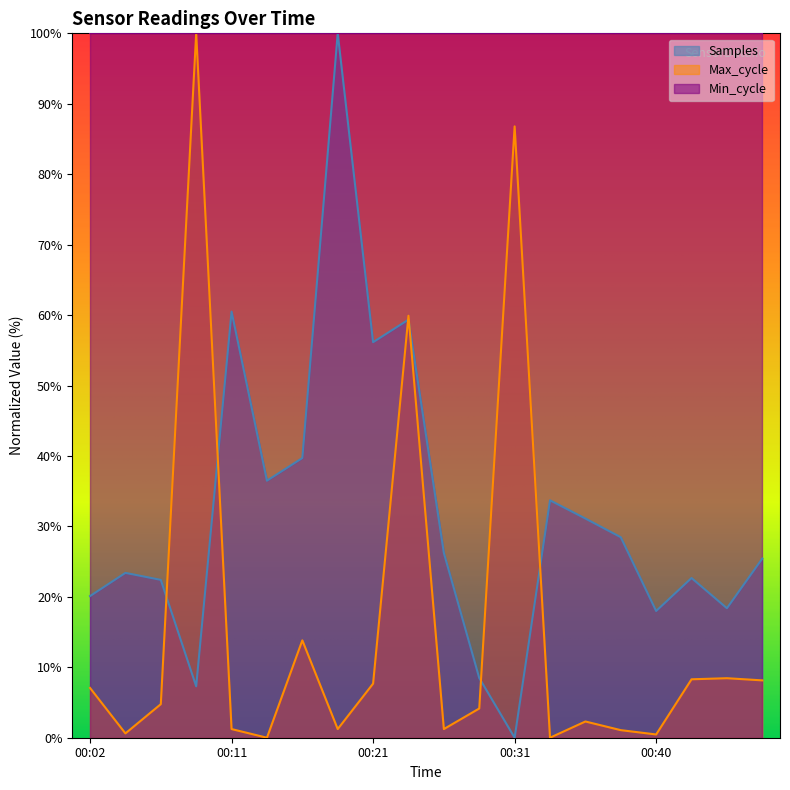

What are all the series names shown in the legend?

Samples, Max_cycle, Min_cycle